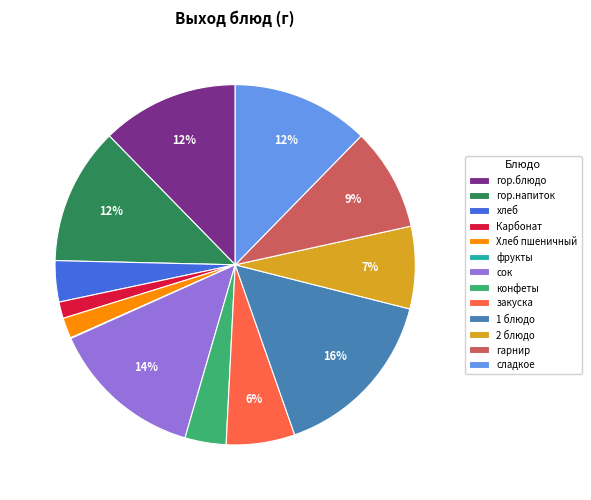

Is there any slice that represents more than half of the pie?

No